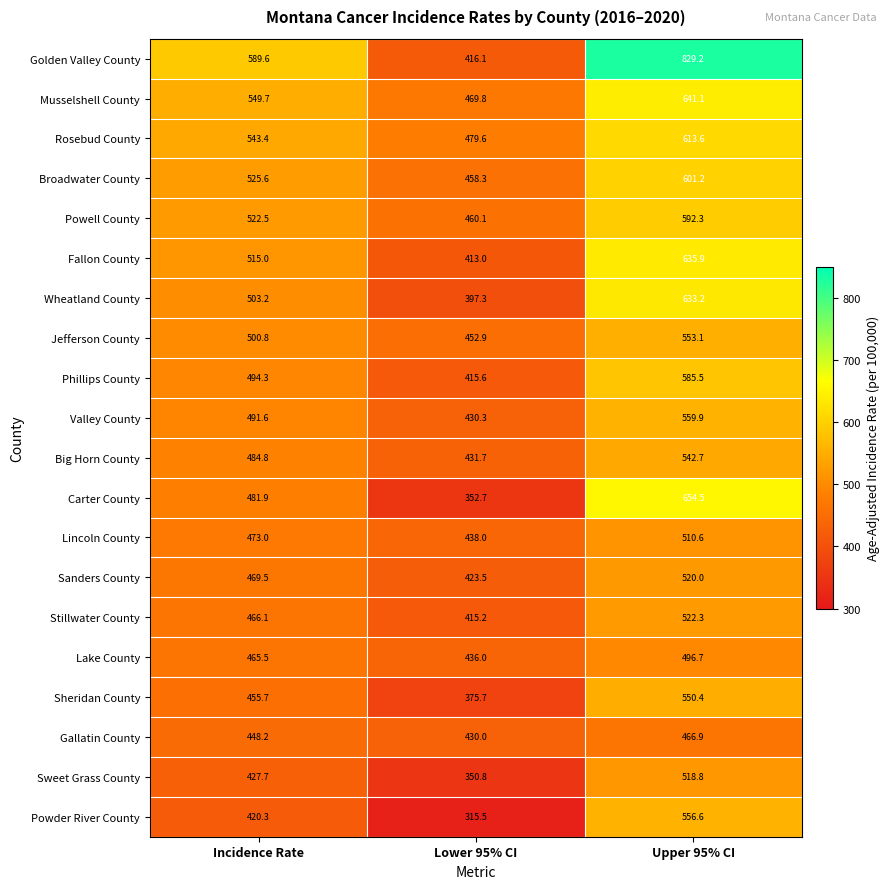

At which category is the sum across all series the highest?

Upper 95% CI